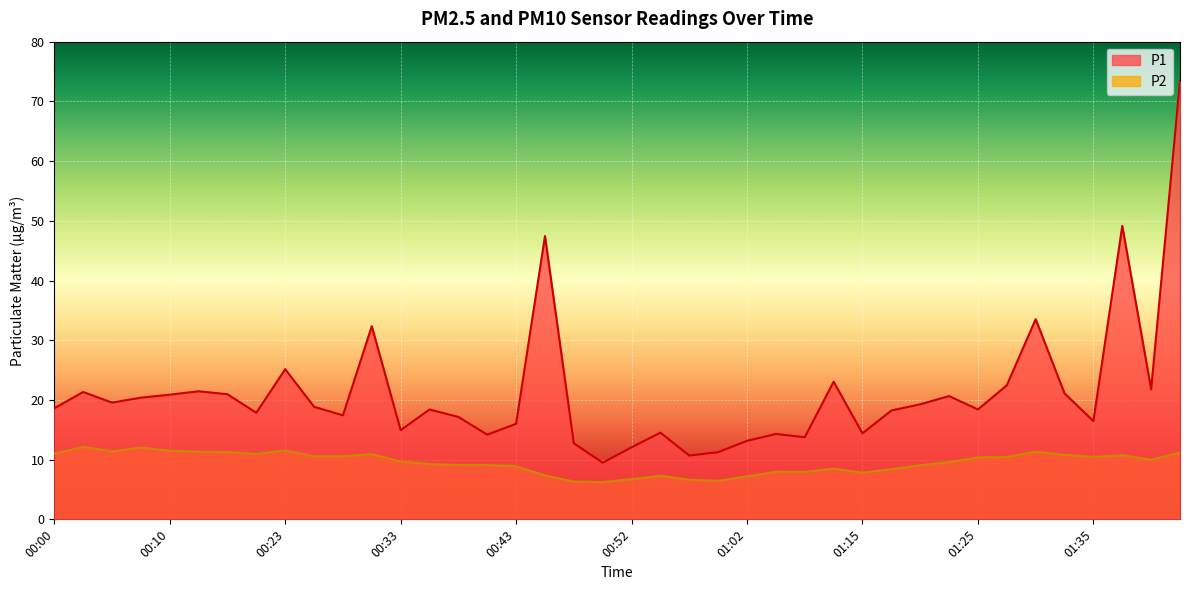

True or false: P1 and P2 intersect in this chart.

False